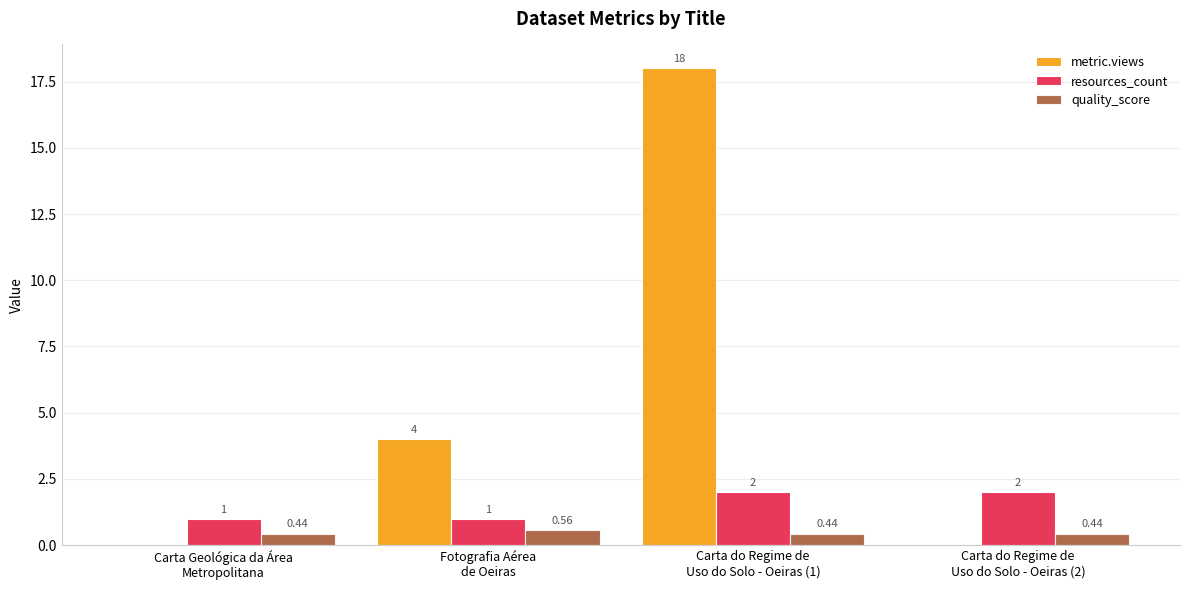

Between Carta Geológica da Área
Metropolitana and Carta do Regime de
Uso do Solo - Oeiras (2), which series saw the biggest shift?

resources_count